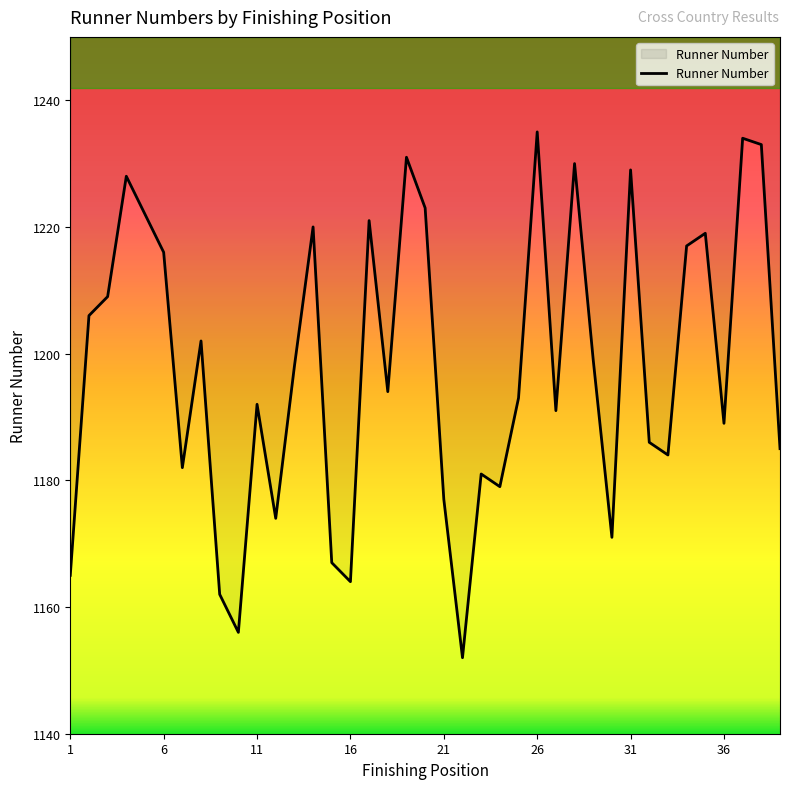

What is the difference between the values at 4 and 14?

8